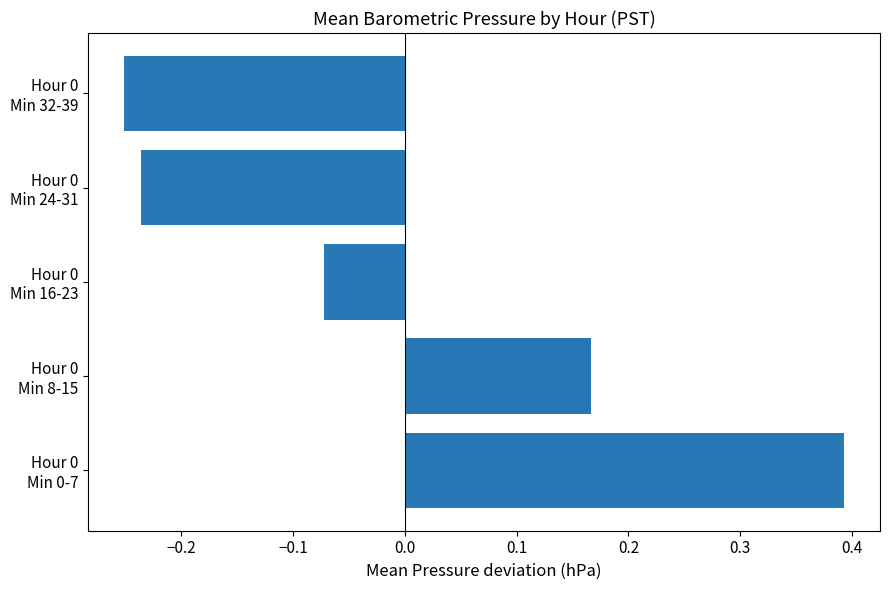

How many values are above zero?

2